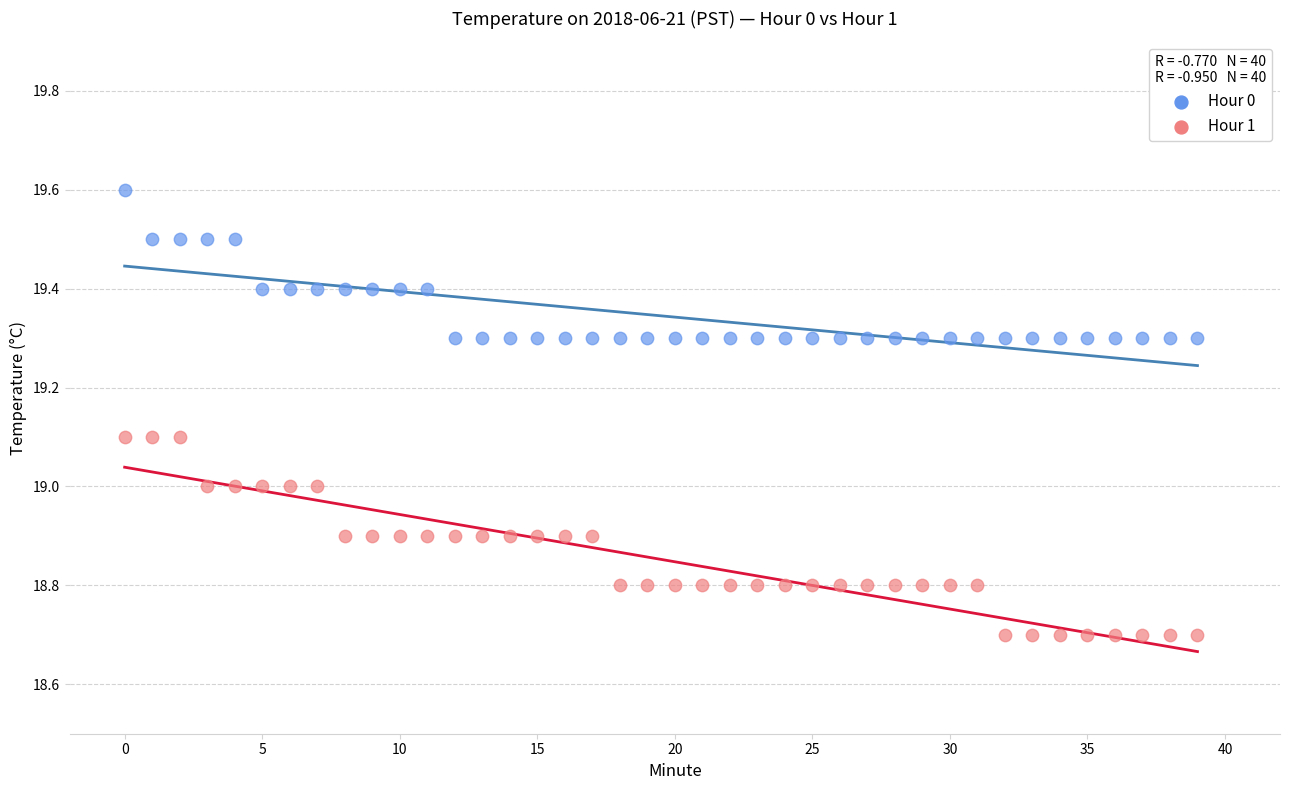

What are all the series names shown in the legend?

Hour 0, Hour 1